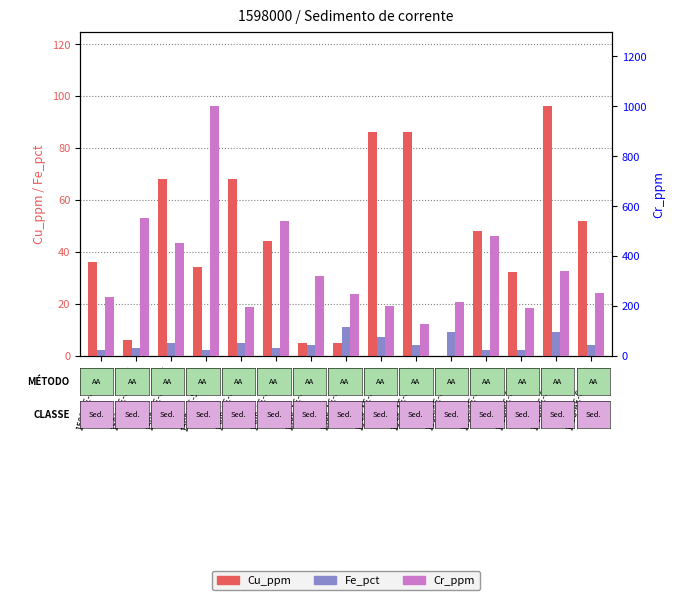

How many groups of bars are there?

15